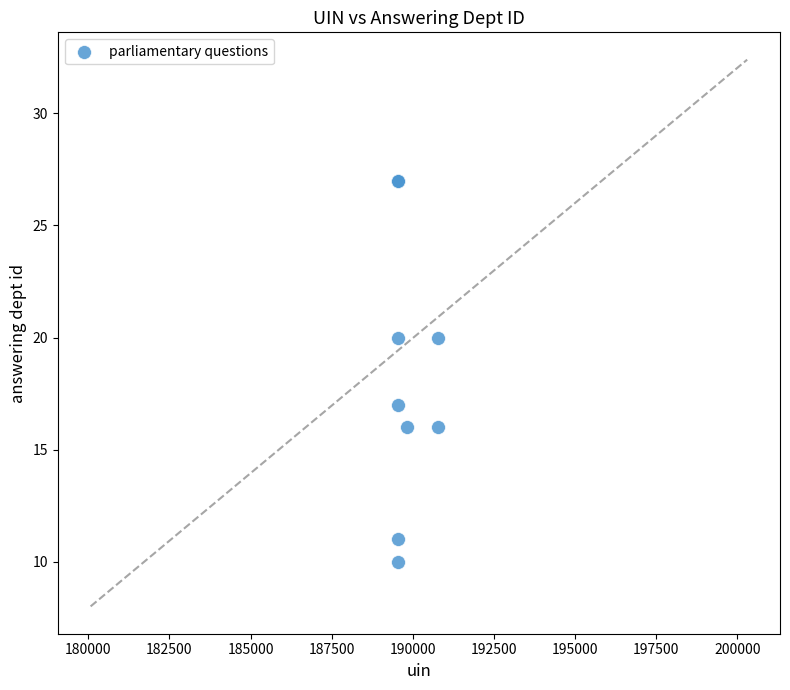

What Y value in the scatter plot is closest to 18?

17